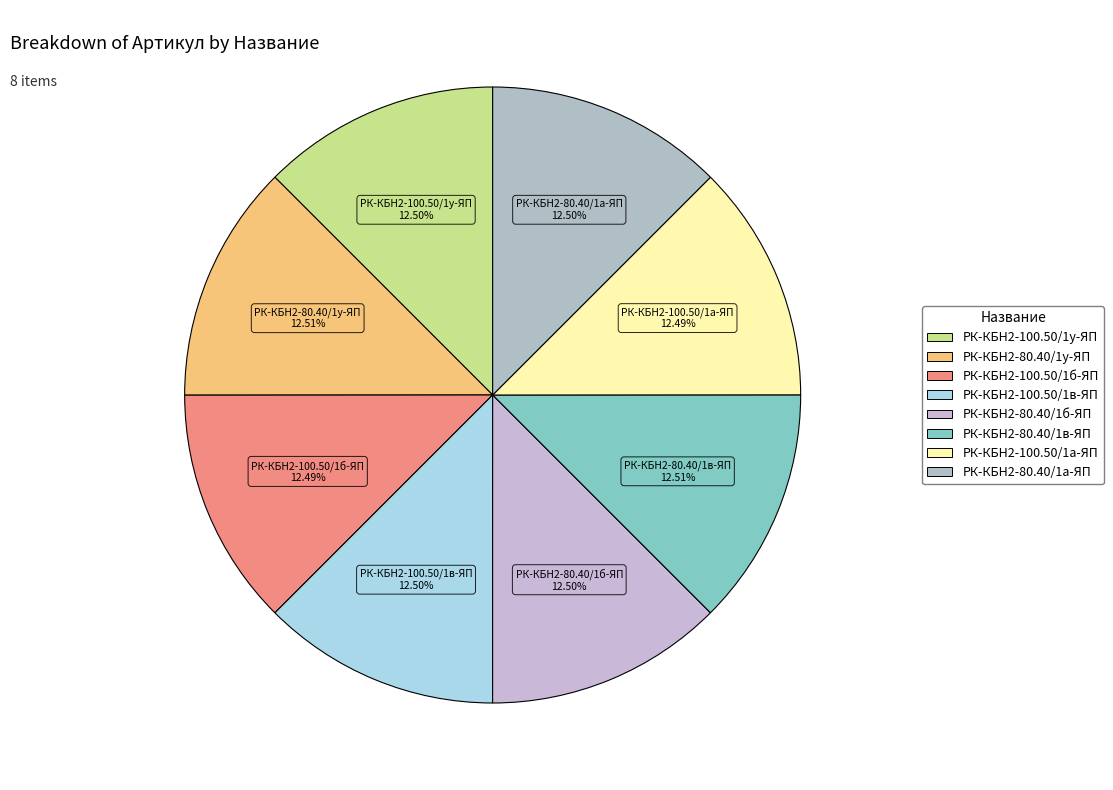

What percentage is the РК-КБН2-100.50/1б-ЯП slice, to the nearest percent?

12%